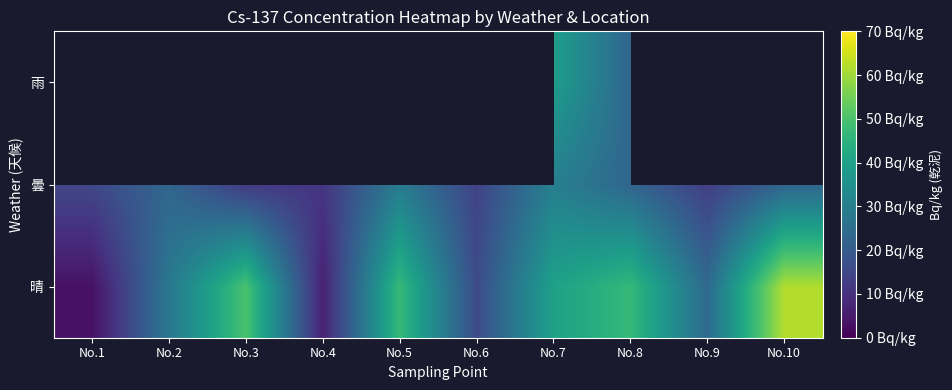

The 曇 series shows 2.9 at No.6. True or false?

False